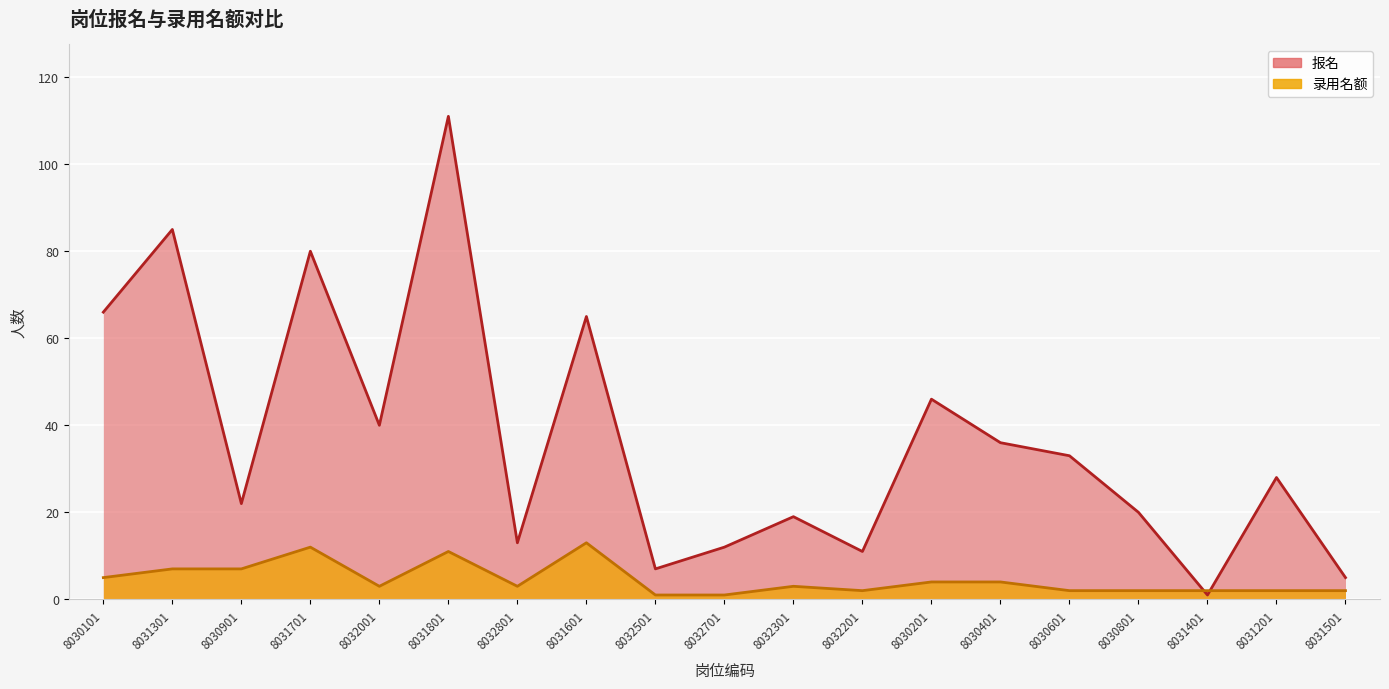

Rank the series at 8031201 from highest to lowest value.

报名, 录用名额